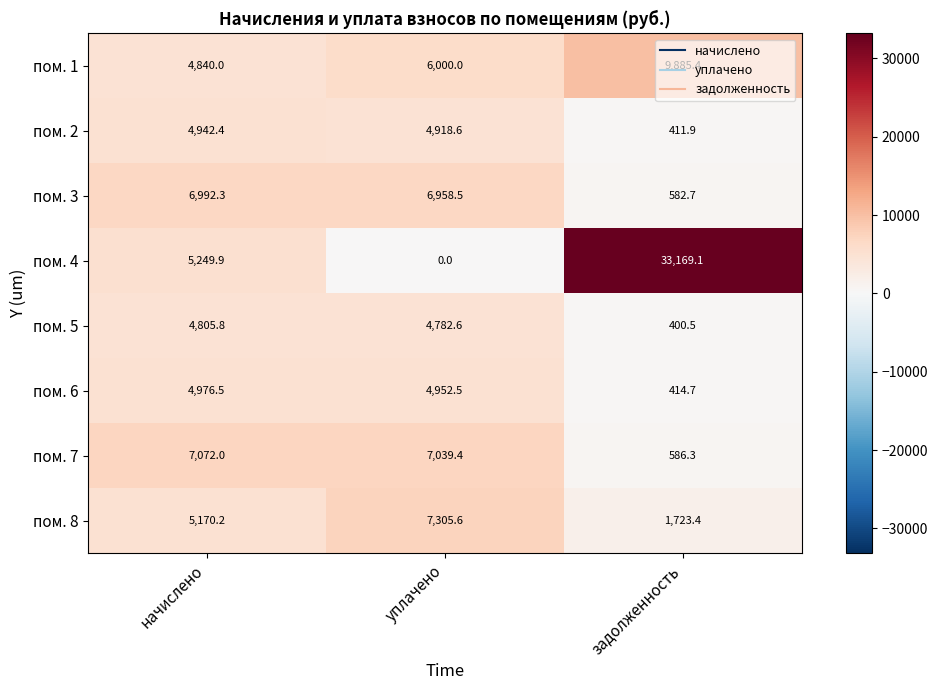

Is it true that пом. 5 equals 7094.2 at начислено?

False